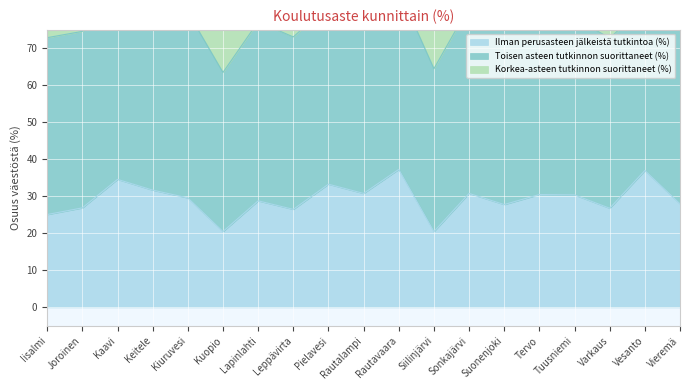

True or false: Ilman perusasteen jälkeistä tutkintoa (%) and Korkea-asteen tutkinnon suorittaneet (%) intersect in this chart.

False